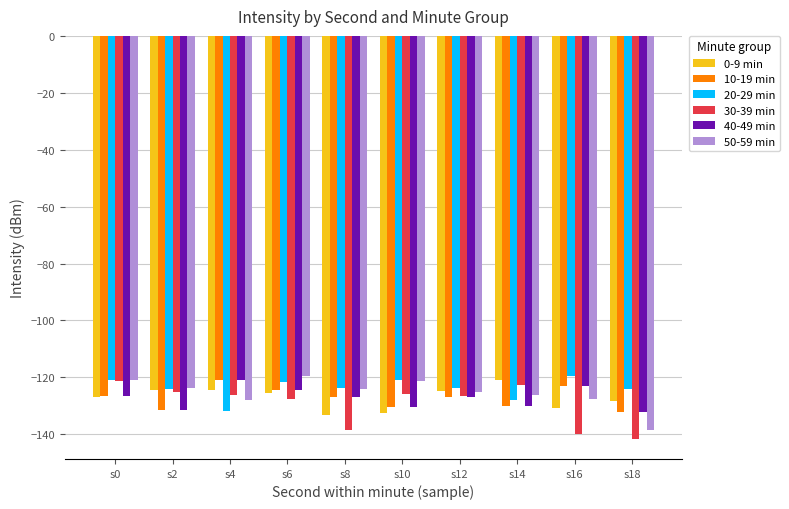

What is the value of the 10-19 min bar at the 10th from the left?

-132.1